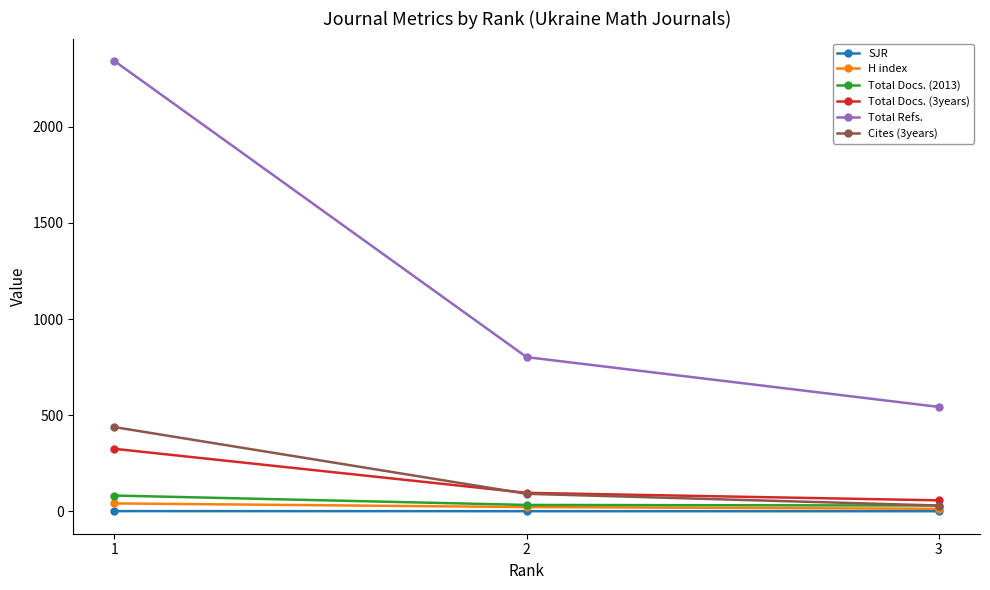

Which has a higher value, 3 or 1?

1